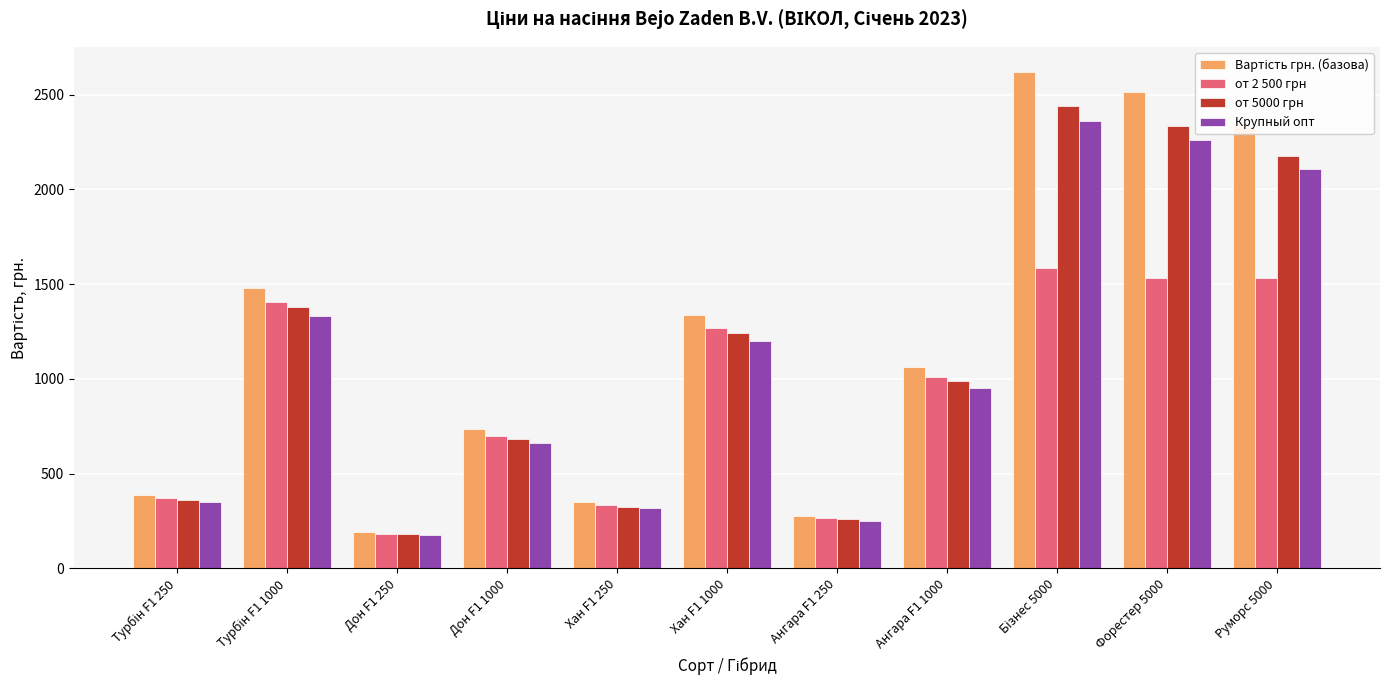

What is the sum of all от 5000 грн values?

12365.2